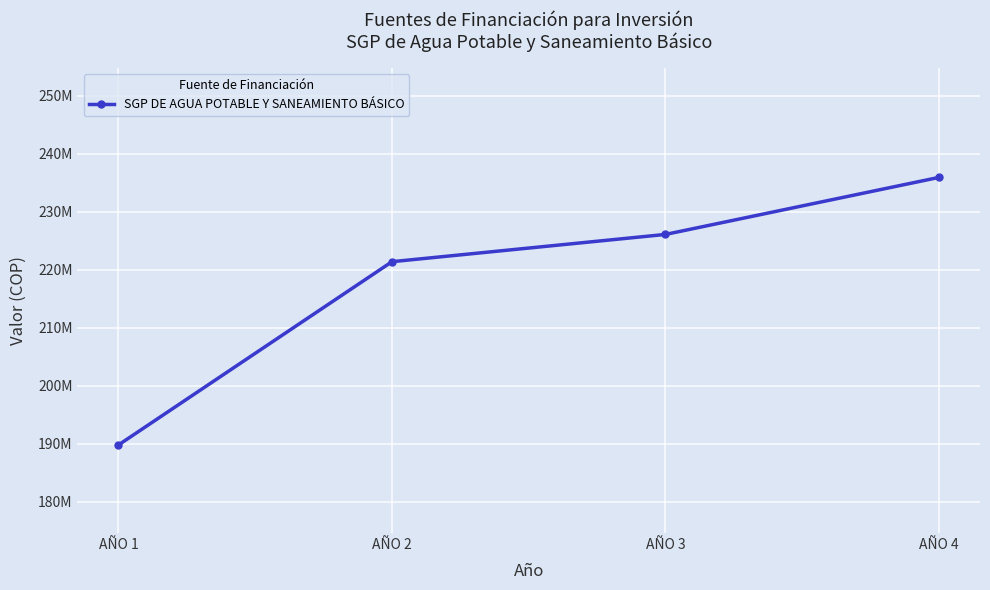

Is this an area chart (filled region under the line)?

No